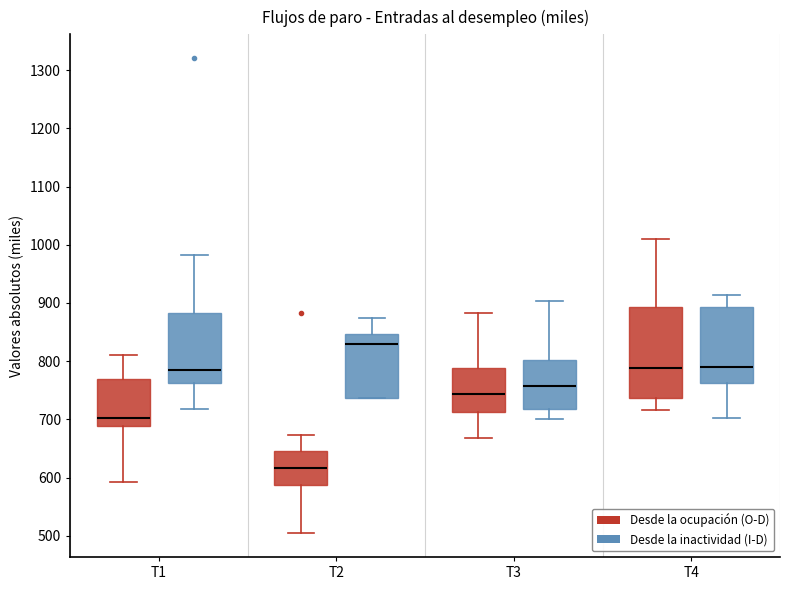

Comparing the boxes themselves (not the whiskers), which one is the tallest?

T4 (Desde la ocupación (O-D))